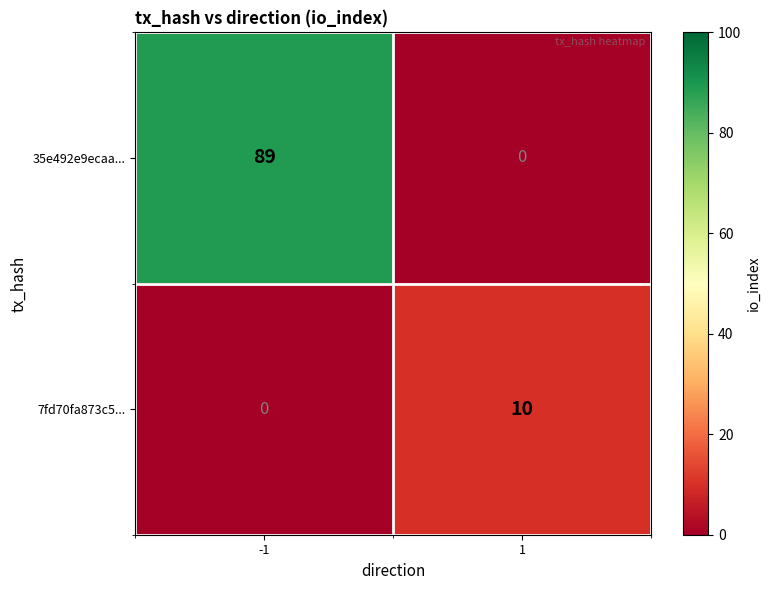

True or false: 7fd70fa873c5... has a value of 10 at 1.

True